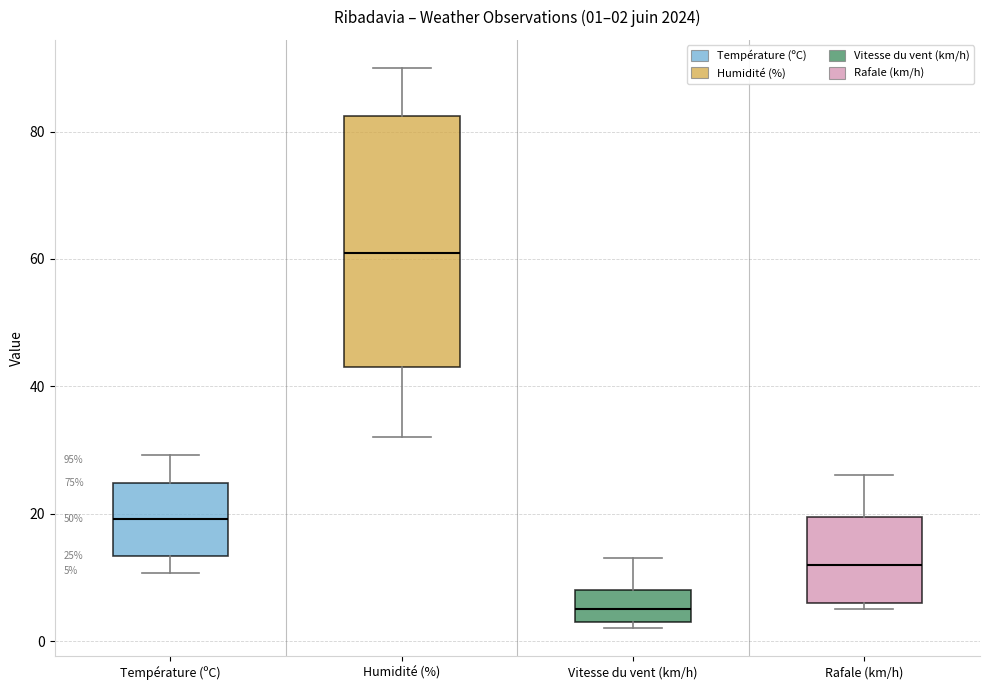

Which box is the tallest, from its lower edge to its upper edge?

Humidité (%)